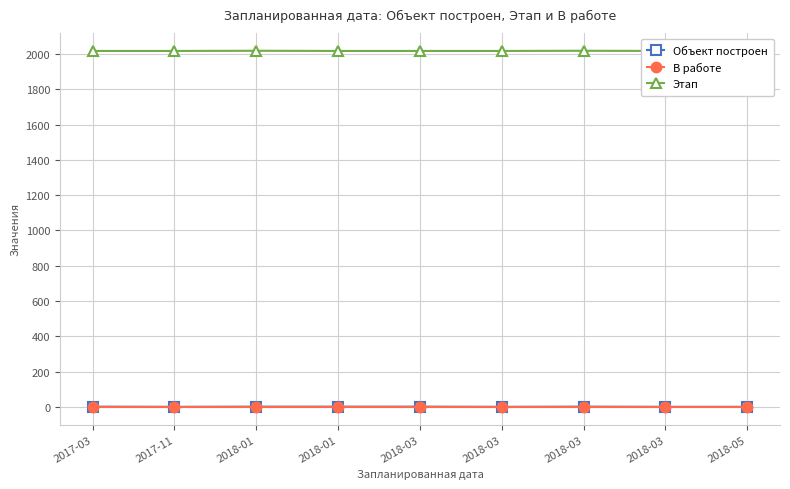

Which series has the largest range (max minus min)?

Объект построен